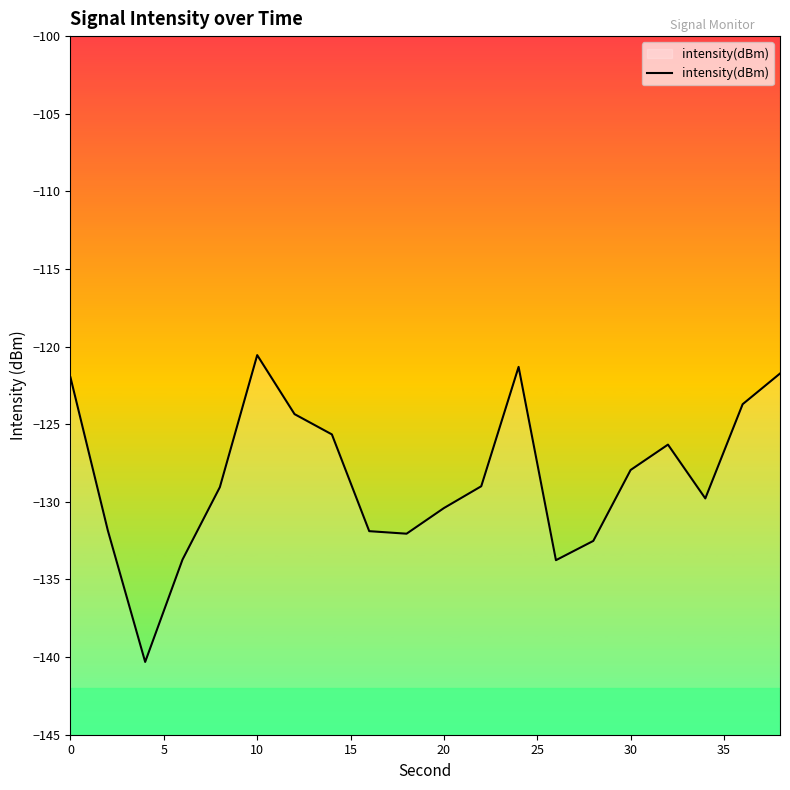

What is the average value?

-128.4